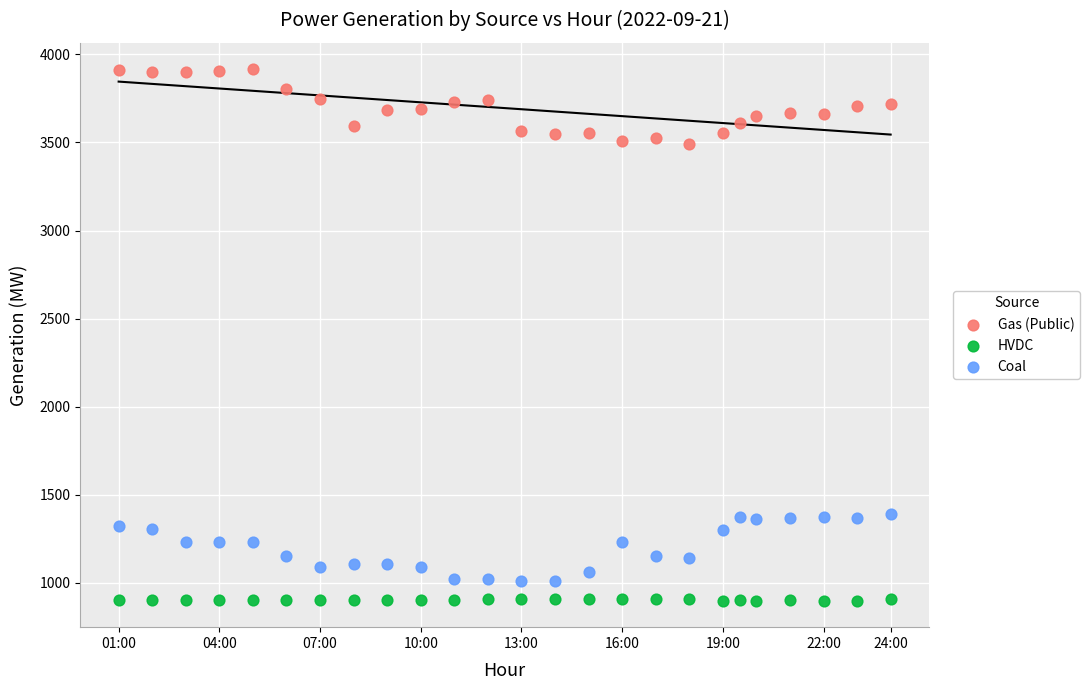

Across all data points, what is the range of Y values (max minus min)?

3016